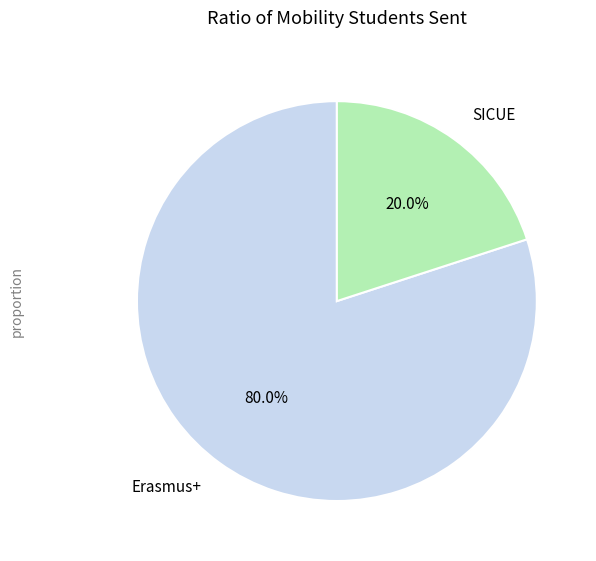

What percentage is NOT represented by SICUE?

80.0%